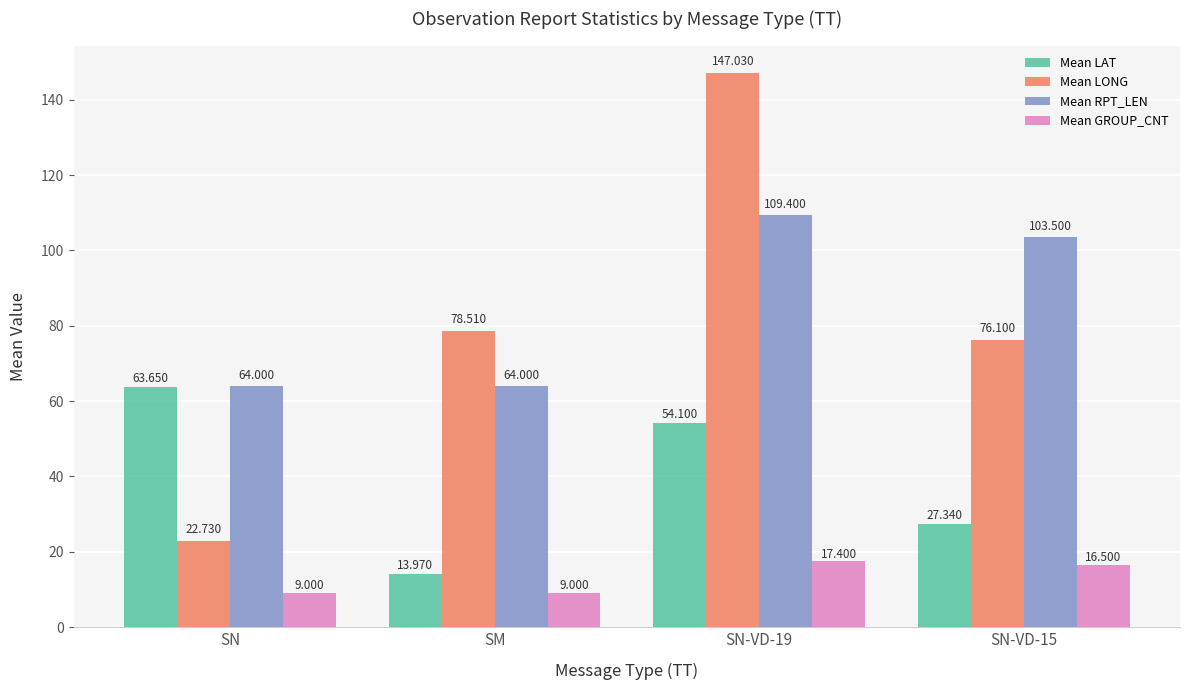

Which series has the largest total across all categories?

Mean RPT_LEN